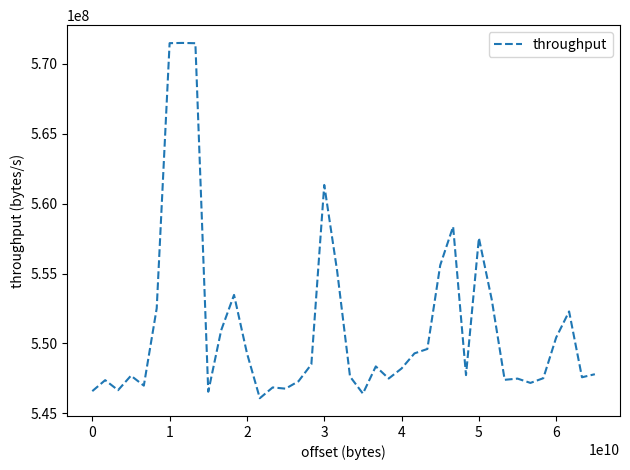

Count the number of data series in this chart.

1